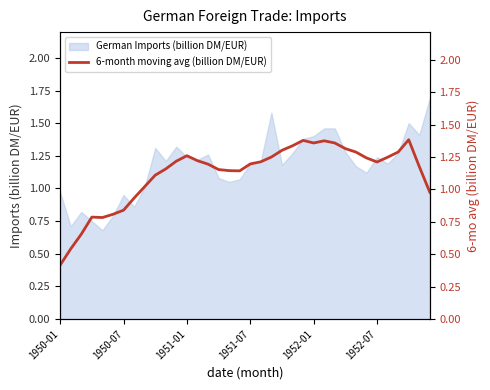

How many interior local peaks (higher than both neighbors) does the data have?

5